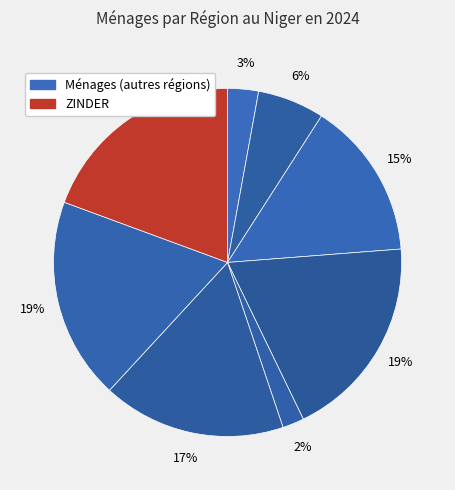

Count the number of slices in the pie.

8